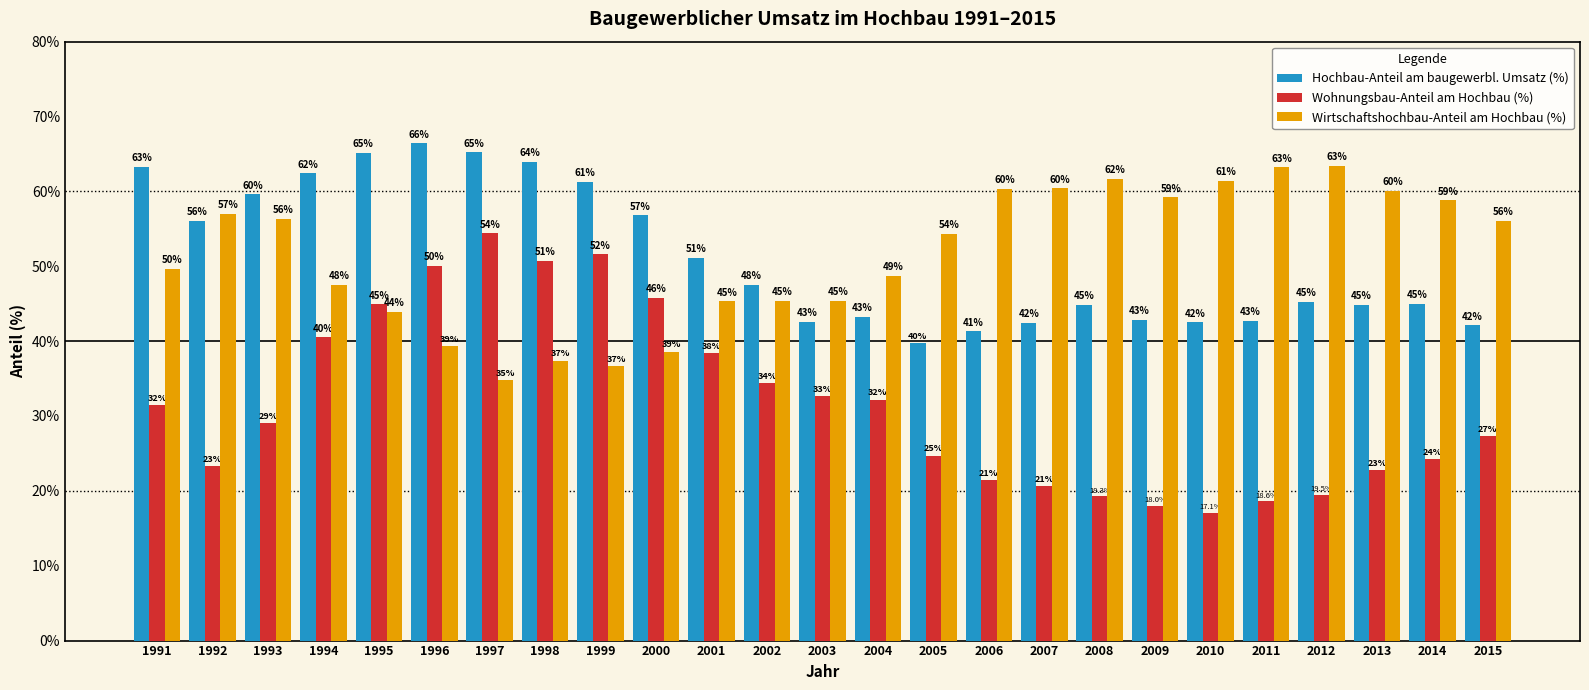

Is the value of Hochbau-Anteil am baugewerbl. Umsatz (%) at 2015 greater than the value of Wohnungsbau-Anteil am Hochbau (%) at 1993?

Yes